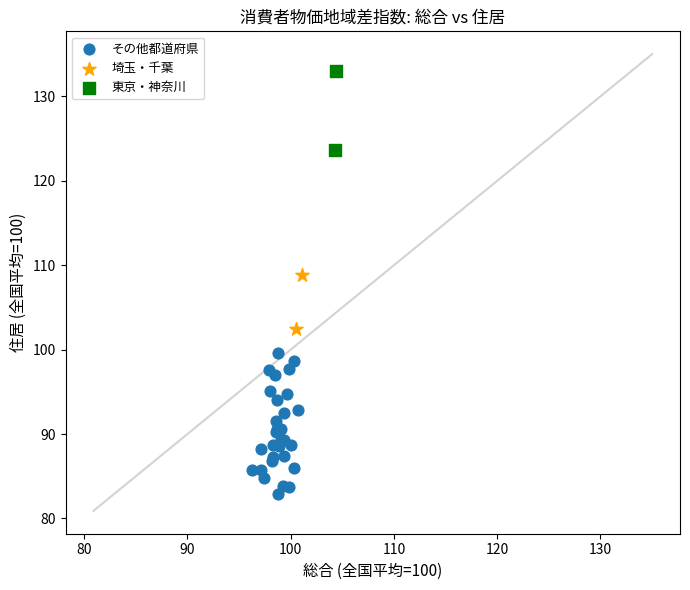

Which series has the widest spread of Y values?

その他都道府県